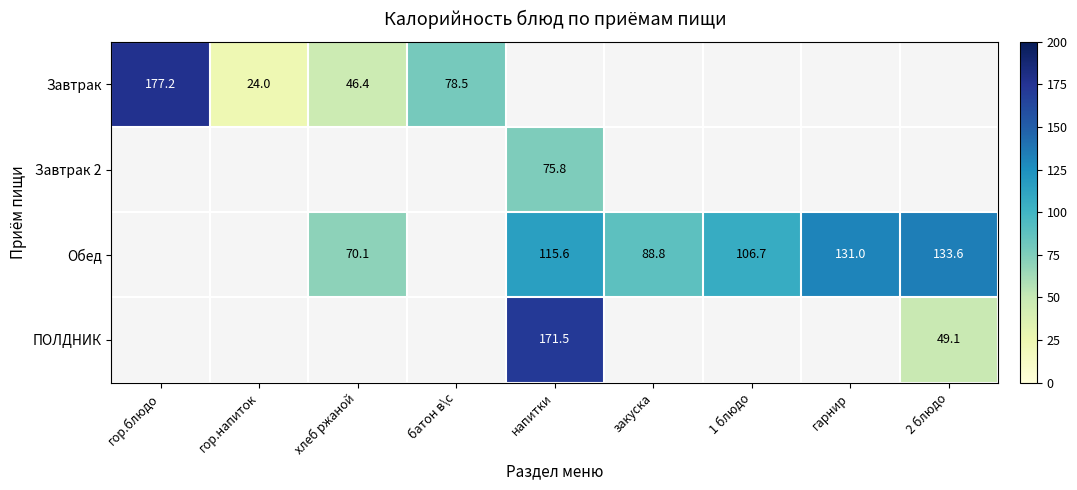

True or false: Обед has a value of 51.4 at закуска.

False